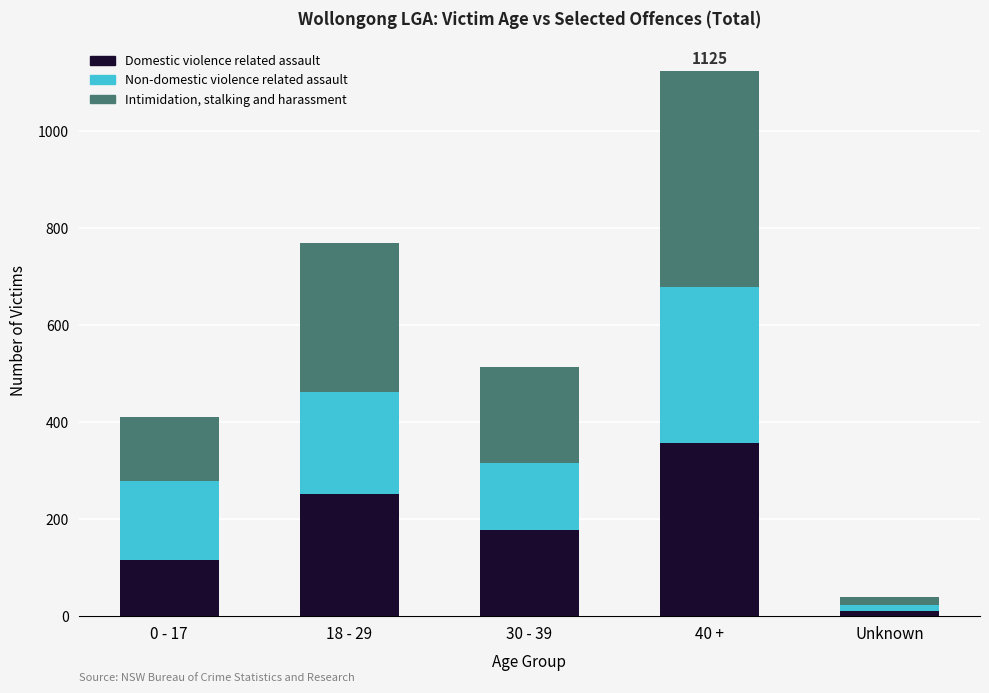

What are all the series names shown in the legend?

Domestic violence related assault, Non-domestic violence related assault, Intimidation, stalking and harassment